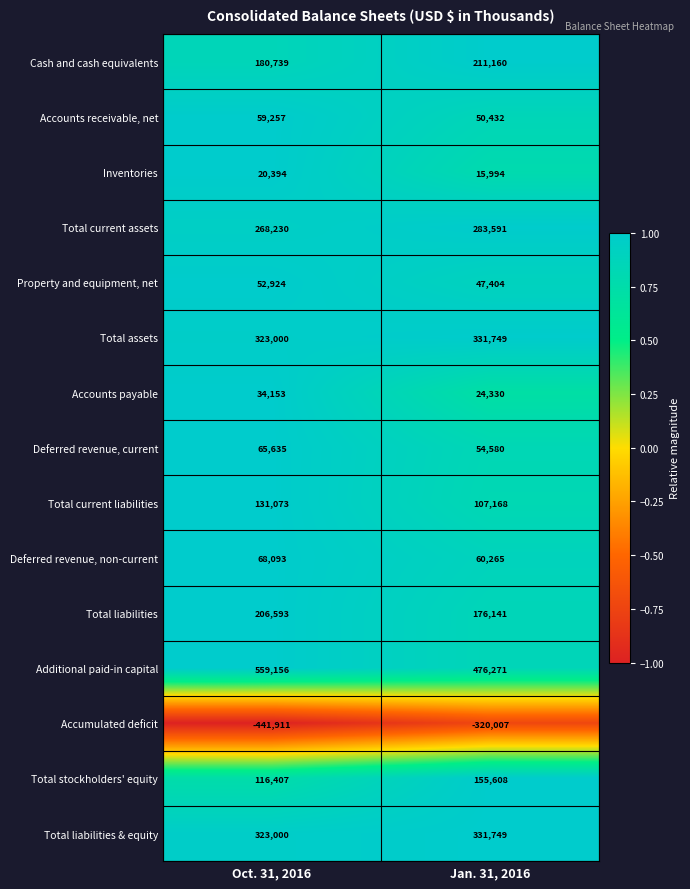

The value of Deferred revenue, current at Oct. 31, 2016 is 65635. True or false?

True